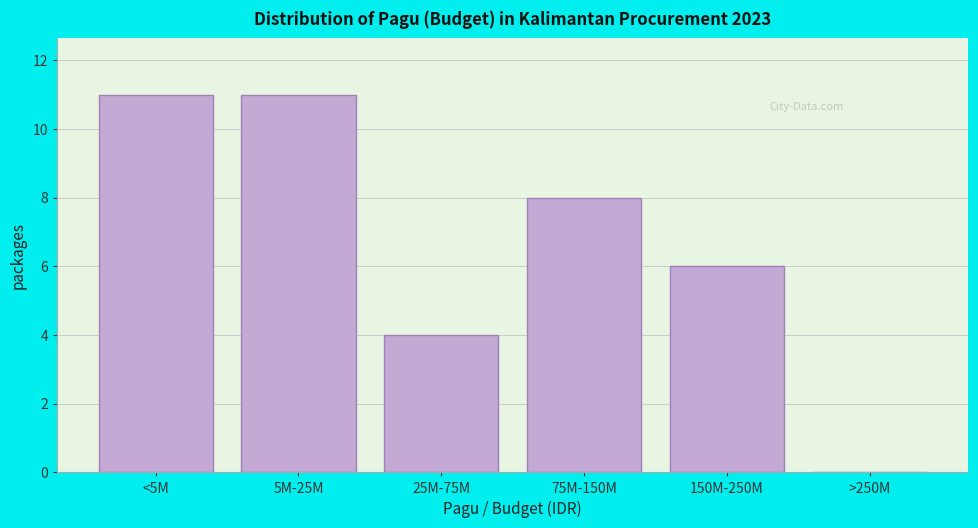

Reading left to right, transcribe all the data shown in this chart.

<5M=11	5M-25M=11	25M-75M=4	75M-150M=8	150M-250M=6	>250M=0